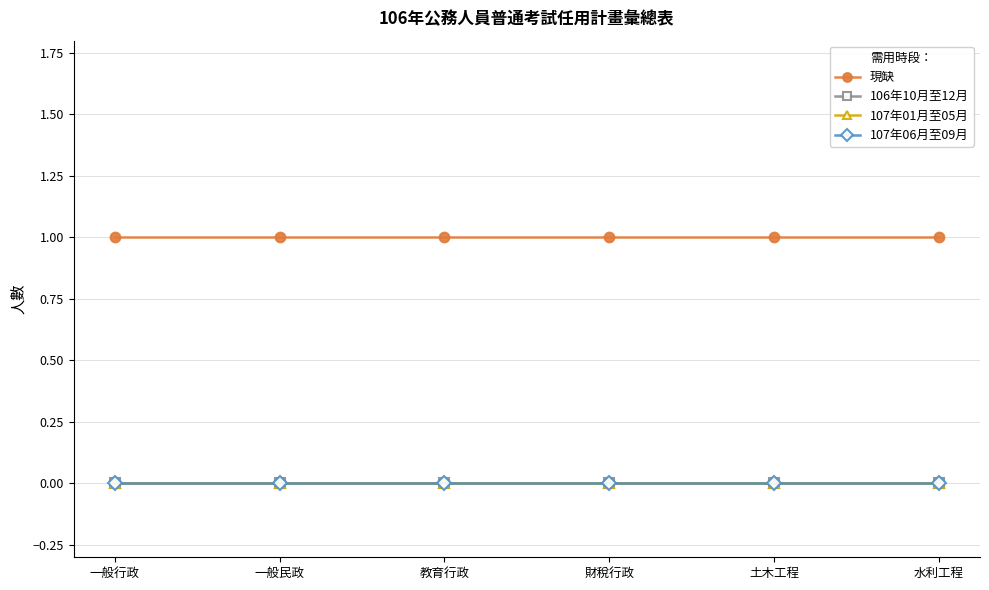

Reading left to right, what are all the values shown in this chart?

現缺: 1	1	1	1	1	1
106年10月至12月: 0	0	0	0	0	0
107年01月至05月: 0	0	0	0	0	0
107年06月至09月: 0	0	0	0	0	0